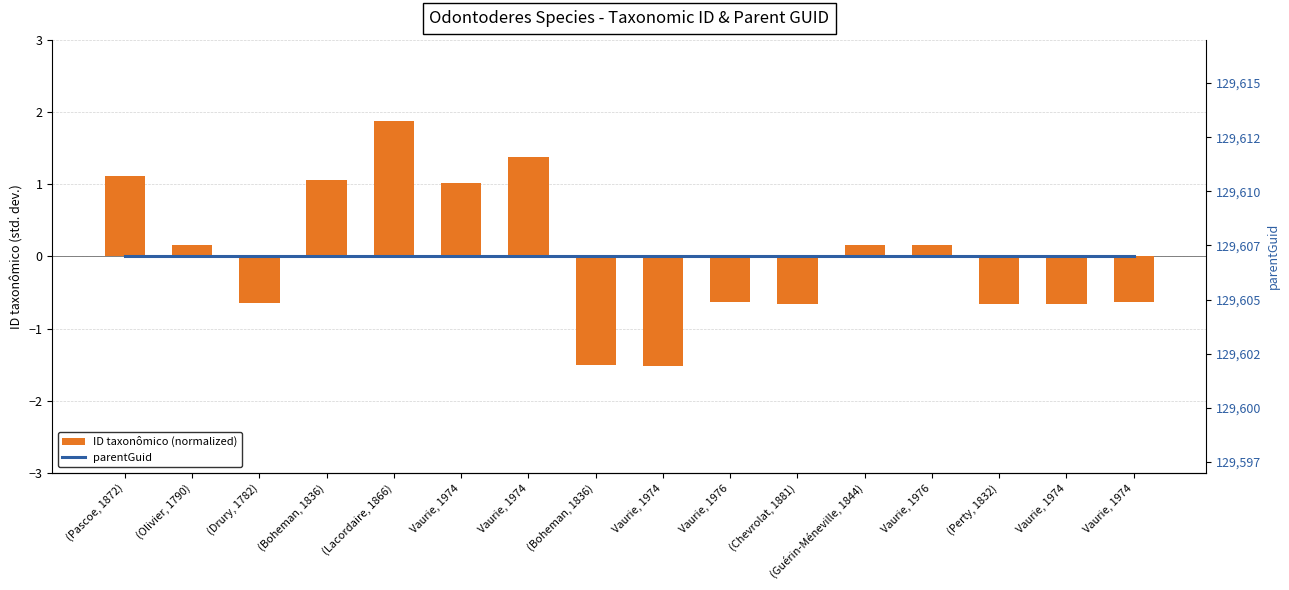

What is the difference between the ID taxonômico (normalized) values at Vaurie, 1974 and (Olivier, 1790)?

0.8